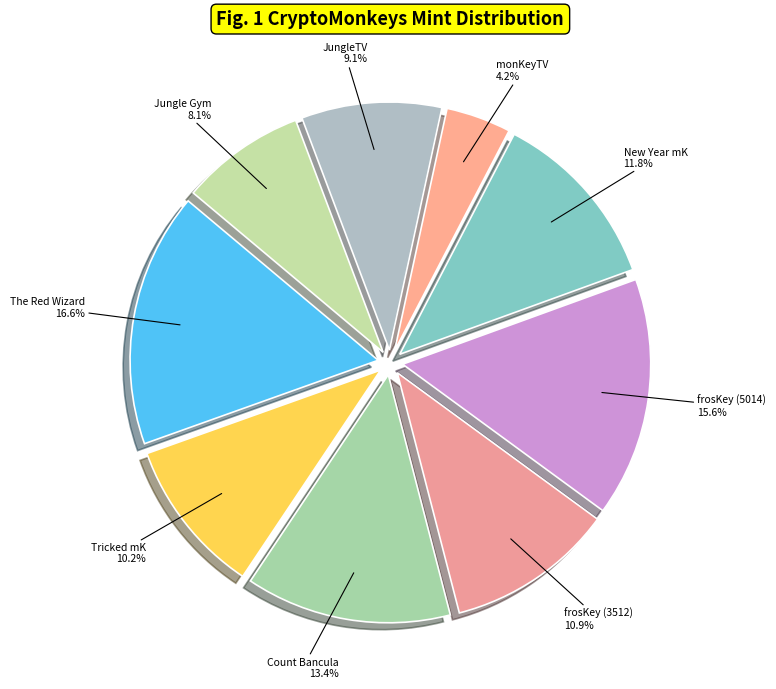

How many segments does this pie chart have?

9